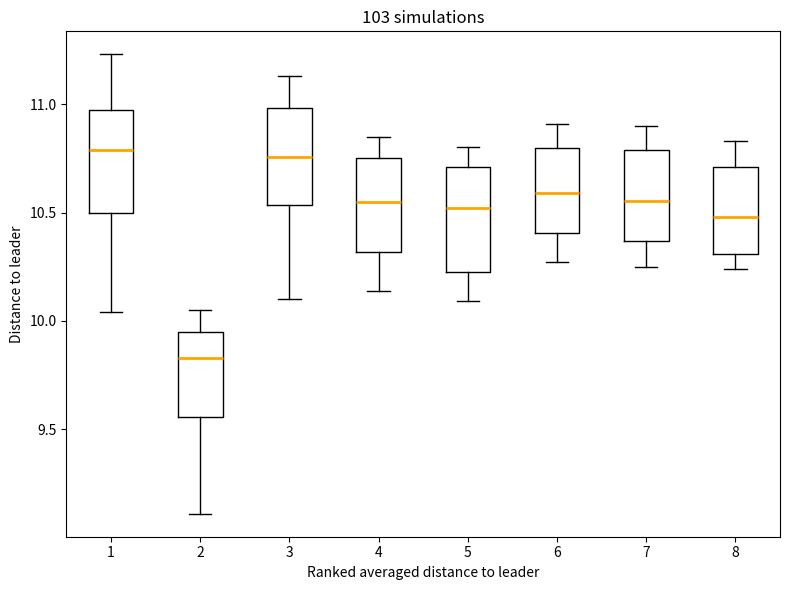

Which box's median line is the lowest?

2